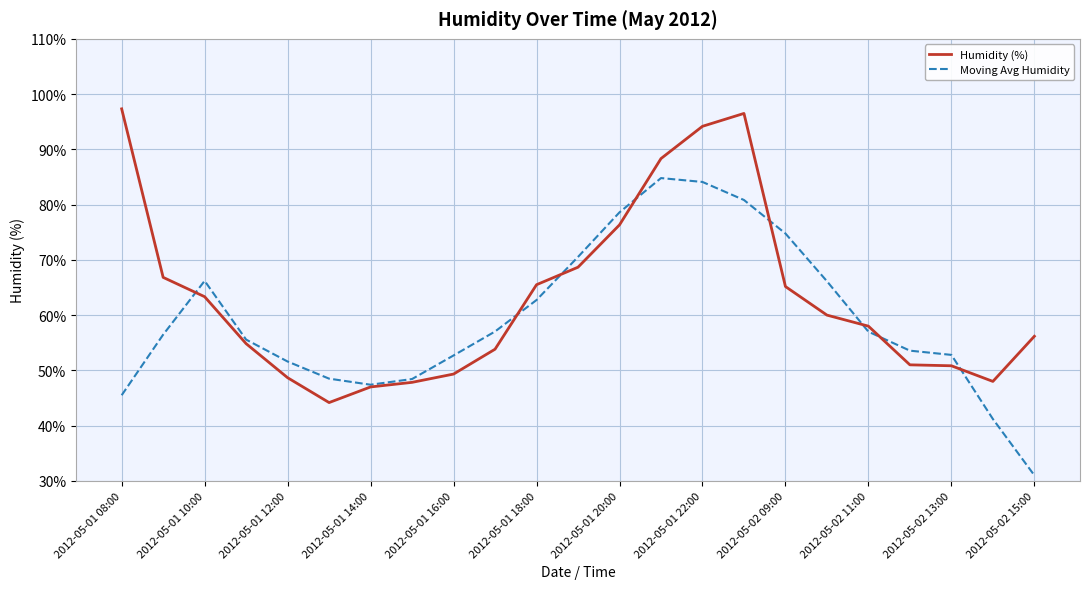

Is this an area chart (filled region under the line)?

No